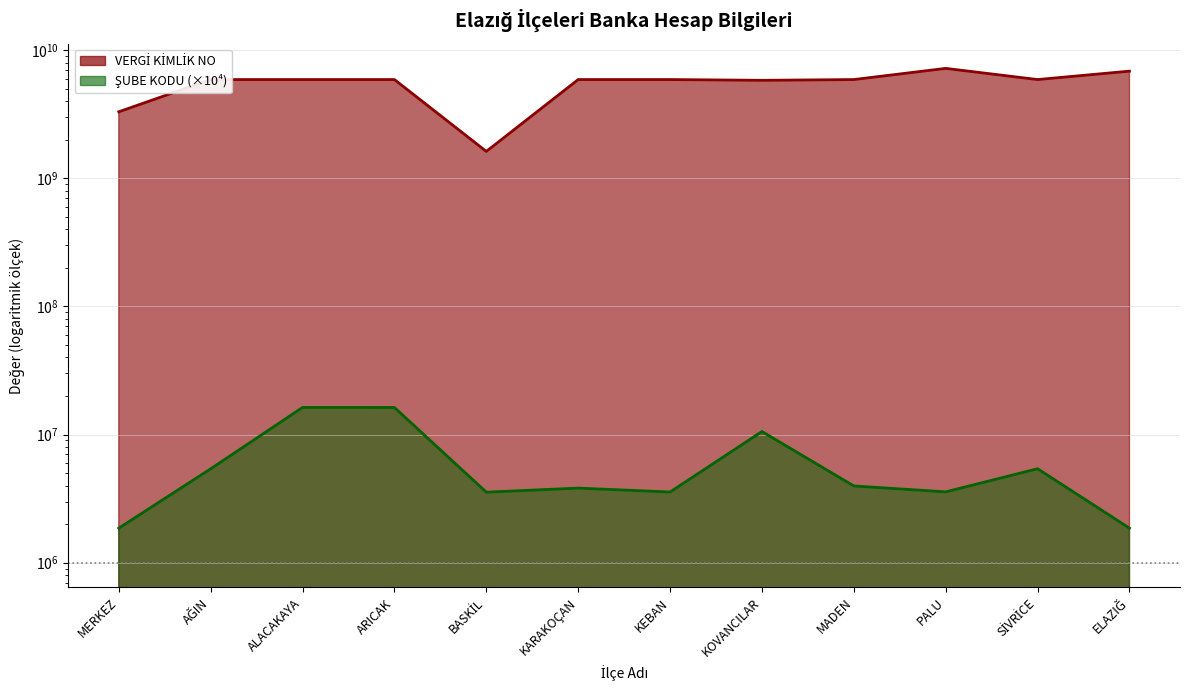

What is the value of the ŞUBE KODU point at the 7th from the left?

3560000